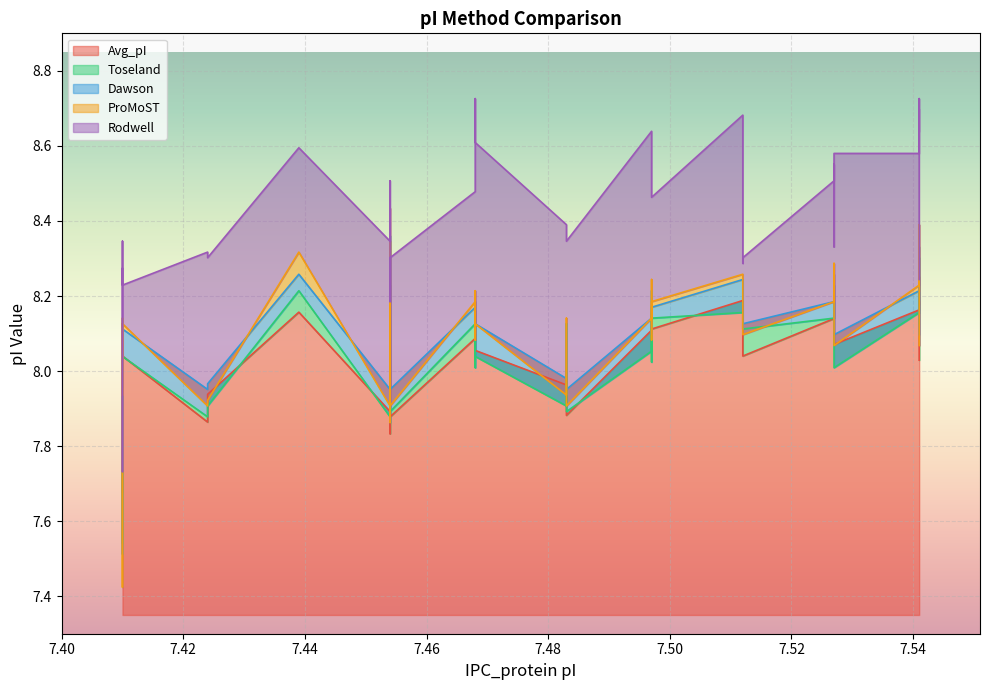

Rank the categories by Rodwell value from lowest to highest.

7.41, 7.454, 7.41, 7.541, 7.41, 7.512, 7.41, 7.41, 7.424, 7.454, 7.512, 7.424, 7.527, 7.41, 7.454, 7.483, 7.483, 7.483, 7.497, 7.468, 7.454, 7.527, 7.468, 7.497, 7.527, 7.527, 7.541, 7.439, 7.468, 7.468, 7.468, 7.497, 7.497, 7.541, 7.512, 7.541, 7.541, 7.468, 7.541